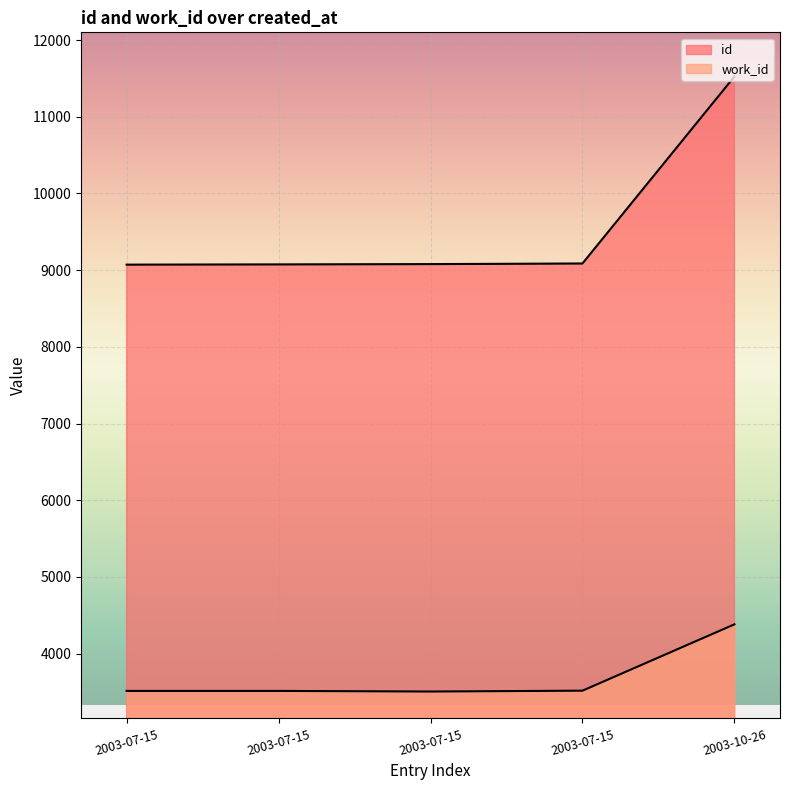

Reading right to left, transcribe all the data shown in this chart.

id: 11525	9087	9079	9075	9072
work_id: 4382	3517	3506	3514	3514